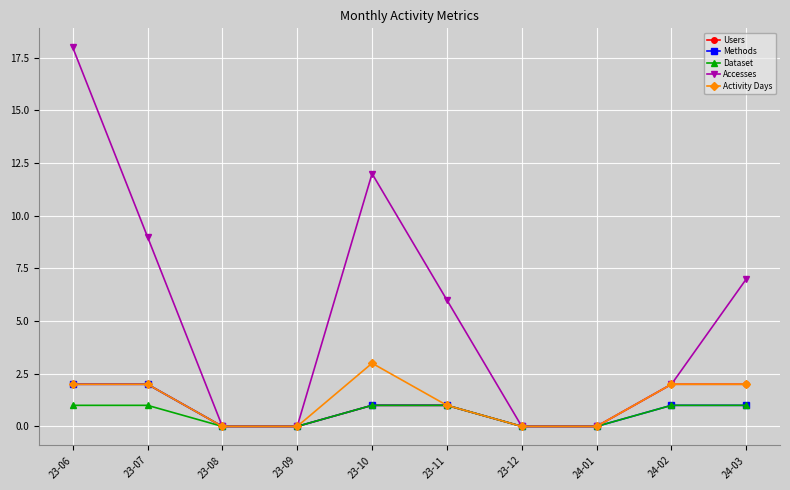

How many data points does each series have?

10